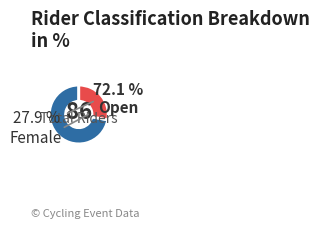

Is there any slice that represents more than half of the pie?

Yes